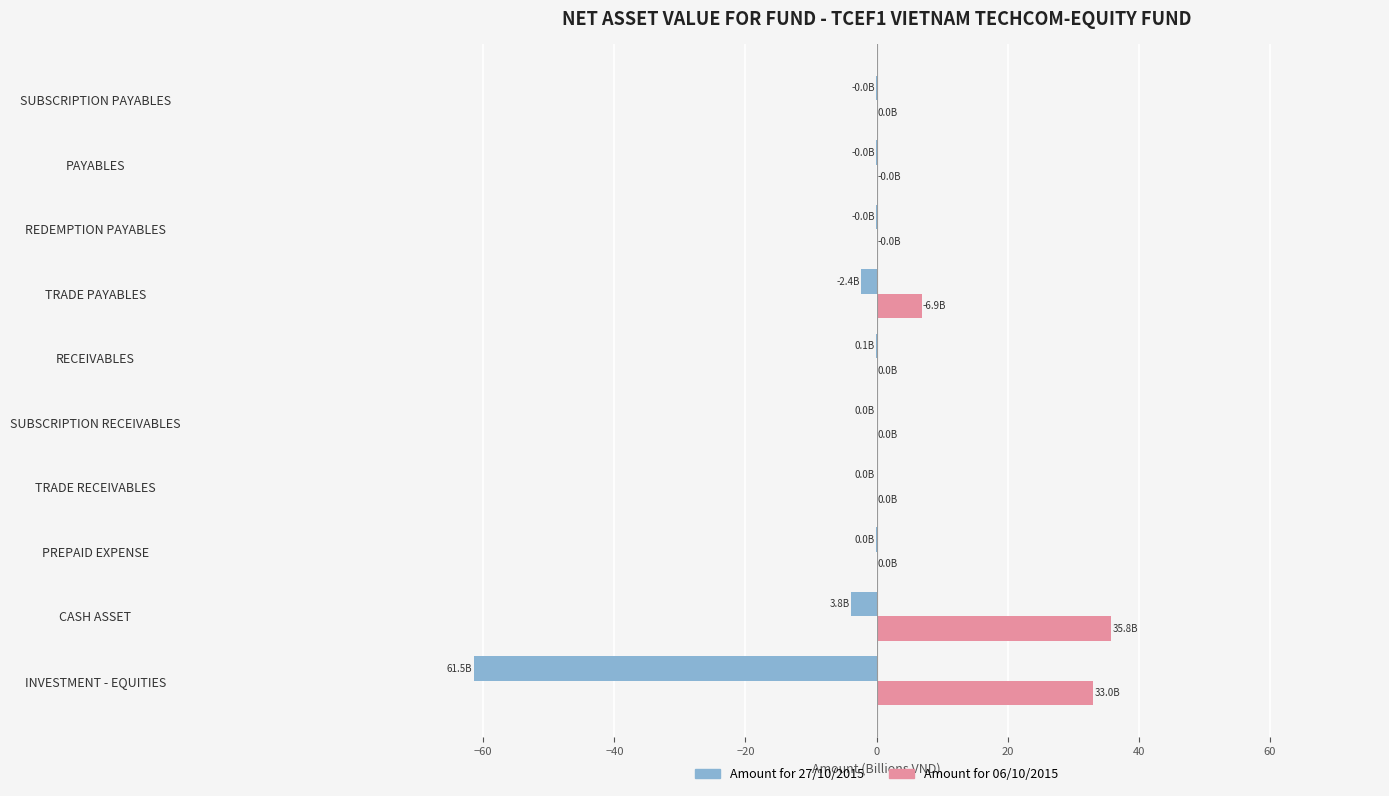

At which category is the sum across all series the highest?

CASH ASSET